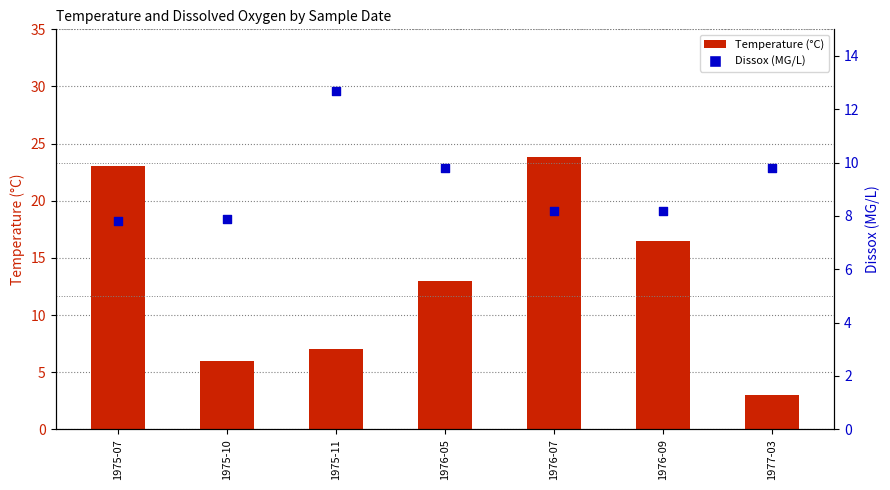

Which series contains the highest Y value?

Temperature (°C)